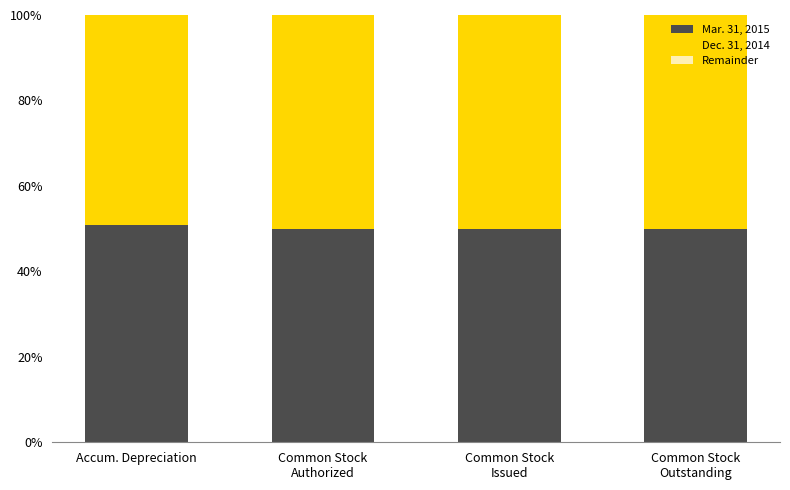

How many categories are shown in the chart?

4